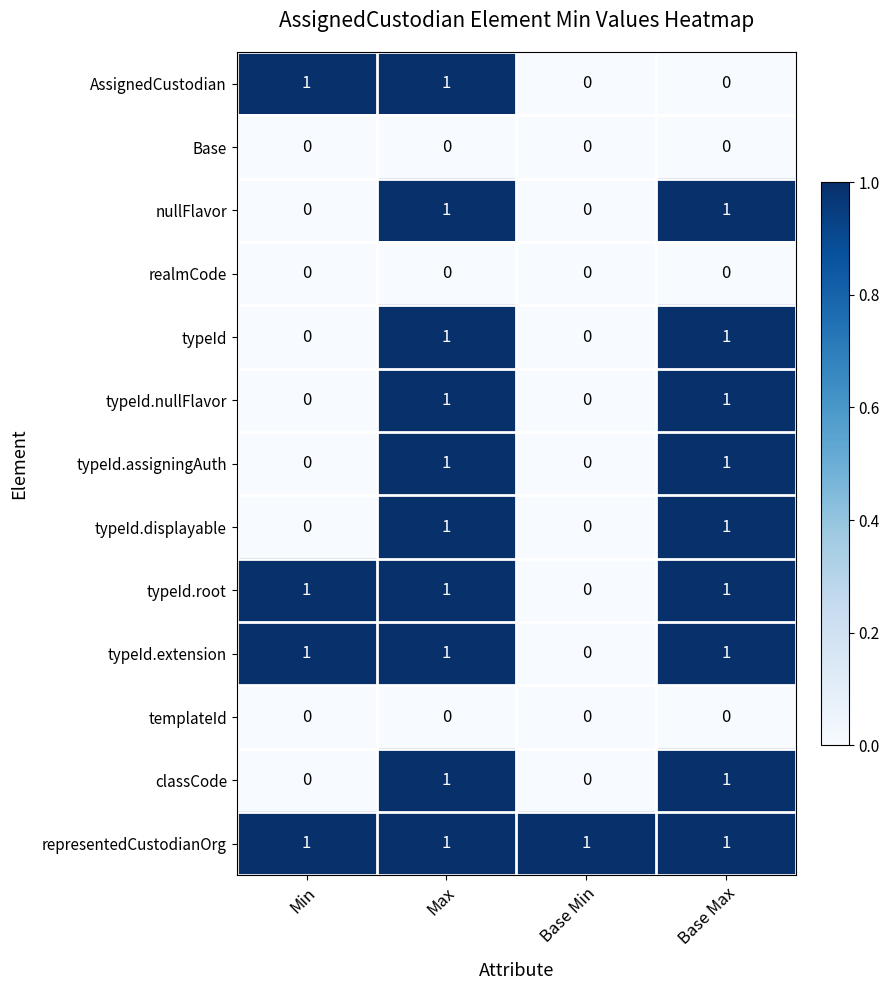

How many categories are shown in the chart?

4